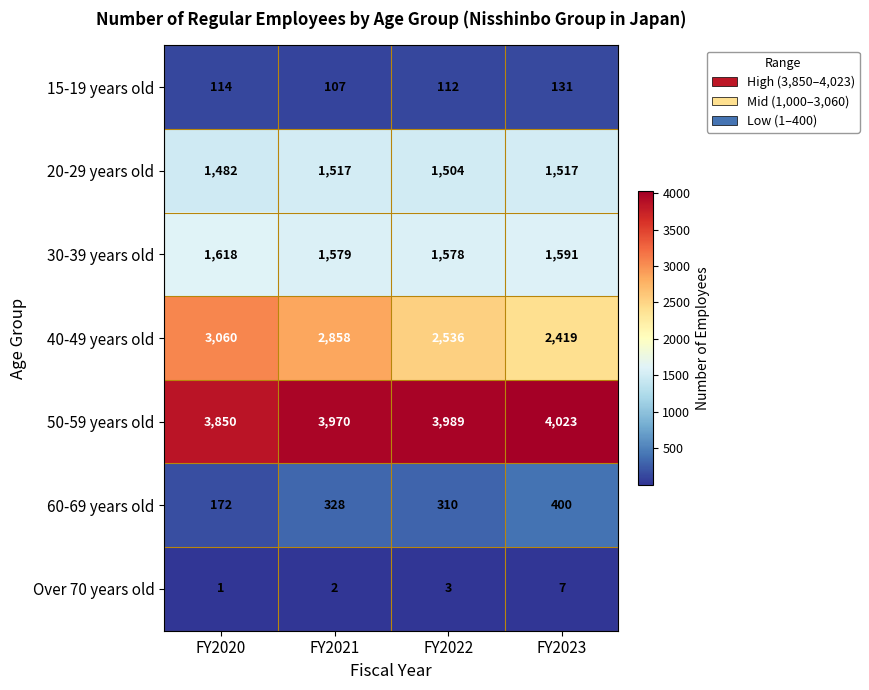

What is the average value of the 50-59 years old series?

3958